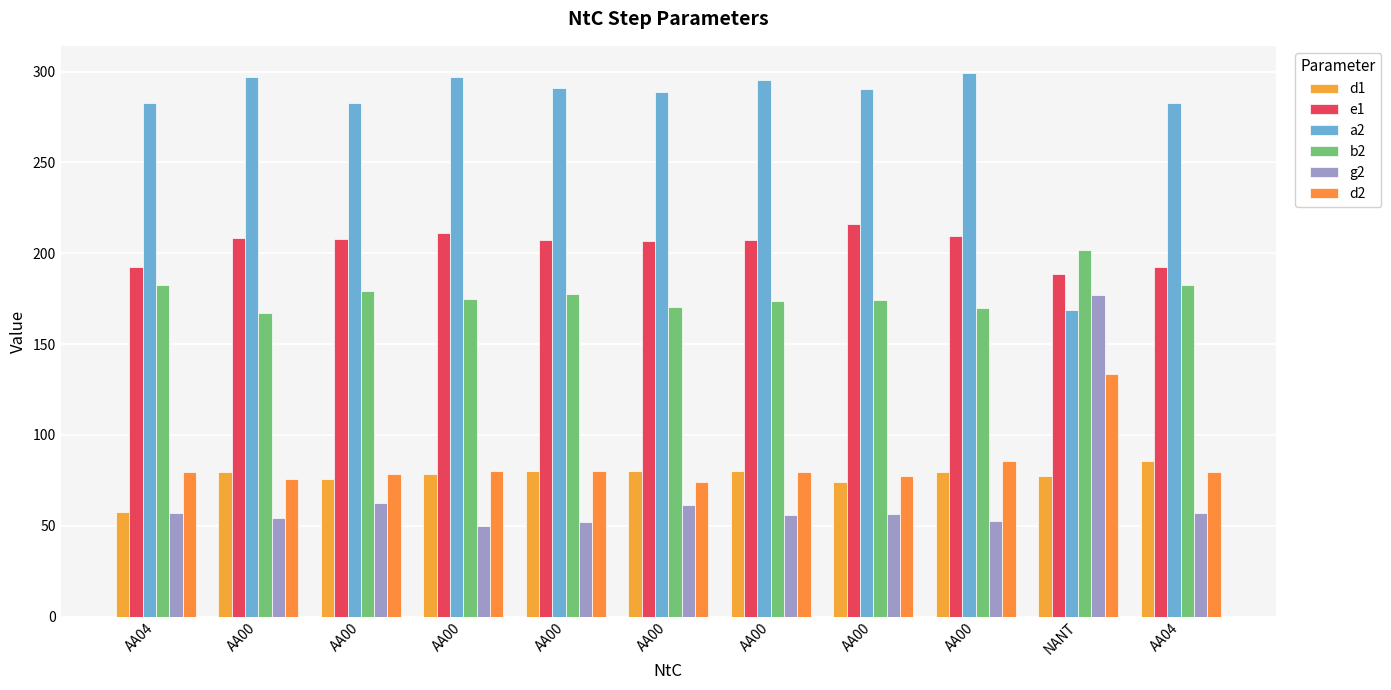

At which label does e1 first exceed 207?

AA00